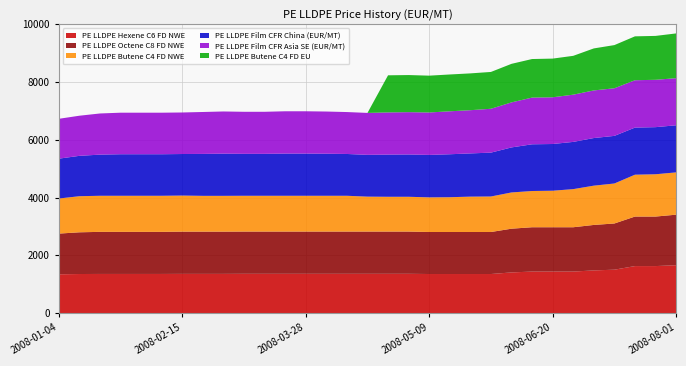

Reading right to left, list all the values displayed in this chart.

PE LLDPE Hexene C6 FD NWE: 2008-08-01=1655.0	2008-07-25=1625.0	2008-07-18=1625.0	2008-07-11=1500.0	2008-07-04=1475.0	2008-06-27=1435.0	2008-06-20=1435.0	2008-06-13=1435.0	2008-06-06=1405.0	2008-05-30=1350.0	2008-05-23=1350.0	2008-05-16=1350.0	2008-05-09=1350.0	2008-05-02=1357.5	2008-04-25=1357.5	2008-04-18=1357.5	2008-04-11=1357.5	2008-04-04=1357.5	2008-03-28=1357.5	2008-03-21=1357.5	2008-03-14=1357.5	2008-03-07=1357.5	2008-02-29=1355.0	2008-02-22=1355.0	2008-02-15=1355.0	2008-02-08=1352.5	2008-02-01=1352.5	2008-01-25=1352.5	2008-01-18=1352.5	2008-01-11=1350.0	2008-01-04=1340.0
PE LLDPE Octene C8 FD NWE: 2008-08-01=1750.0	2008-07-25=1715.0	2008-07-18=1715.0	2008-07-11=1600.0	2008-07-04=1575.0	2008-06-27=1535.0	2008-06-20=1535.0	2008-06-13=1535.0	2008-06-06=1515.0	2008-05-30=1455.0	2008-05-23=1455.0	2008-05-16=1455.0	2008-05-09=1455.0	2008-05-02=1462.5	2008-04-25=1462.5	2008-04-18=1462.5	2008-04-11=1462.5	2008-04-04=1462.5	2008-03-28=1462.5	2008-03-21=1462.5	2008-03-14=1462.5	2008-03-07=1462.5	2008-02-29=1462.5	2008-02-22=1462.5	2008-02-15=1462.5	2008-02-08=1457.5	2008-02-01=1457.5	2008-01-25=1457.5	2008-01-18=1457.5	2008-01-11=1445.0	2008-01-04=1410.0
PE LLDPE Butene C4 FD NWE: 2008-08-01=1465.0	2008-07-25=1465.0	2008-07-18=1450.0	2008-07-11=1385.0	2008-07-04=1360.0	2008-06-27=1320.0	2008-06-20=1265.0	2008-06-13=1255.0	2008-06-06=1255.0	2008-05-30=1230.0	2008-05-23=1225.0	2008-05-16=1205.0	2008-05-09=1200.0	2008-05-02=1205.0	2008-04-25=1205.0	2008-04-18=1210.0	2008-04-11=1240.0	2008-04-04=1240.0	2008-03-28=1240.0	2008-03-21=1240.0	2008-03-14=1240.0	2008-03-07=1240.0	2008-02-29=1240.0	2008-02-22=1240.0	2008-02-15=1250.0	2008-02-08=1250.0	2008-02-01=1250.0	2008-01-25=1250.0	2008-01-18=1250.0	2008-01-11=1250.0	2008-01-04=1215.0
PE LLDPE Film CFR China (EUR/MT): 2008-08-01=1631.3	2008-07-25=1631.3	2008-07-18=1631.3	2008-07-11=1649.2	2008-07-04=1649.2	2008-06-27=1635.7	2008-06-20=1617.8	2008-06-13=1617.8	2008-06-06=1559.6	2008-05-30=1519.2	2008-05-23=1496.8	2008-05-16=1487.9	2008-05-09=1469.9	2008-05-02=1465.5	2008-04-25=1461.0	2008-04-18=1447.5	2008-04-11=1447.5	2008-04-04=1456.5	2008-03-28=1461.0	2008-03-21=1461.0	2008-03-14=1452.0	2008-03-07=1452.0	2008-02-29=1461.0	2008-02-22=1452.0	2008-02-15=1438.6	2008-02-08=1438.6	2008-02-01=1438.6	2008-01-25=1438.6	2008-01-18=1425.1	2008-01-11=1398.2	2008-01-04=1380.3
PE LLDPE Film CFR Asia SE (EUR/MT): 2008-08-01=1631.3	2008-07-25=1640.2	2008-07-18=1640.2	2008-07-11=1649.2	2008-07-04=1649.2	2008-06-27=1635.7	2008-06-20=1617.8	2008-06-13=1617.8	2008-06-06=1559.6	2008-05-30=1519.2	2008-05-23=1496.8	2008-05-16=1487.9	2008-05-09=1469.9	2008-05-02=1465.5	2008-04-25=1461.0	2008-04-18=1452.0	2008-04-11=1452.0	2008-04-04=1461.0	2008-03-28=1465.5	2008-03-21=1465.5	2008-03-14=1456.5	2008-03-07=1456.5	2008-02-29=1461.0	2008-02-22=1452.0	2008-02-15=1438.6	2008-02-08=1438.6	2008-02-01=1438.6	2008-01-25=1438.6	2008-01-18=1425.1	2008-01-11=1389.3	2008-01-04=1380.3
PE LLDPE Butene C4 FD EU: 2008-08-01=1550.0	2008-07-25=1520.0	2008-07-18=1520.0	2008-07-11=1495.0	2008-07-04=1455.0	2008-06-27=1345.0	2008-06-20=1340.0	2008-06-13=1335.0	2008-06-06=1335.0	2008-05-30=1275.0	2008-05-23=1275.0	2008-05-16=1275.0	2008-05-09=1275.0	2008-05-02=1285.0	2008-04-25=1285.0	2008-04-18=0.0	2008-04-11=0.0	2008-04-04=0.0	2008-03-28=0.0	2008-03-21=0.0	2008-03-14=0.0	2008-03-07=0.0	2008-02-29=0.0	2008-02-22=0.0	2008-02-15=0.0	2008-02-08=0.0	2008-02-01=0.0	2008-01-25=0.0	2008-01-18=0.0	2008-01-11=0.0	2008-01-04=0.0